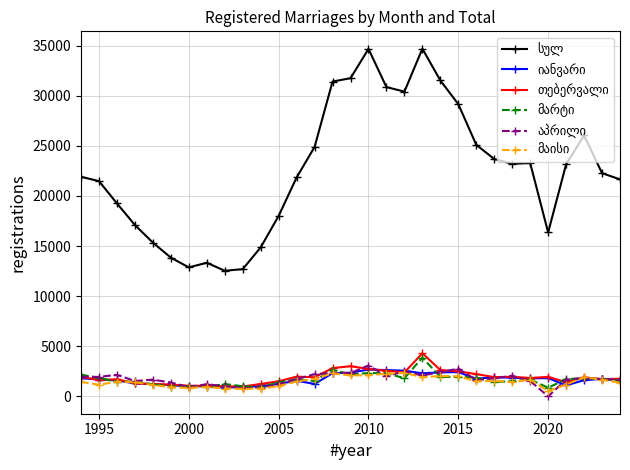

What is the maximum value shown in the chart?

34693